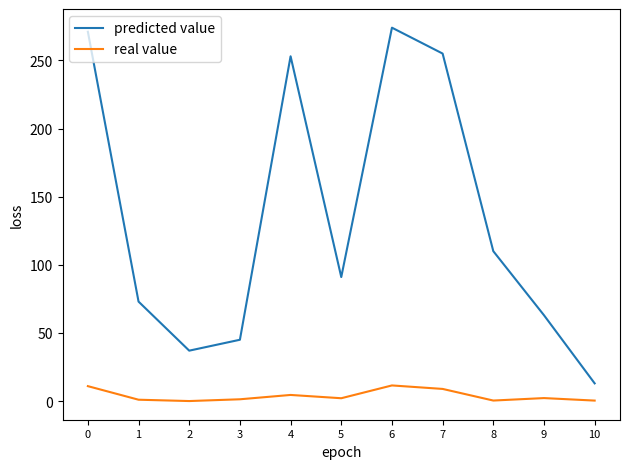

What is the difference between the maximum and minimum values in the predicted value series?

261.0